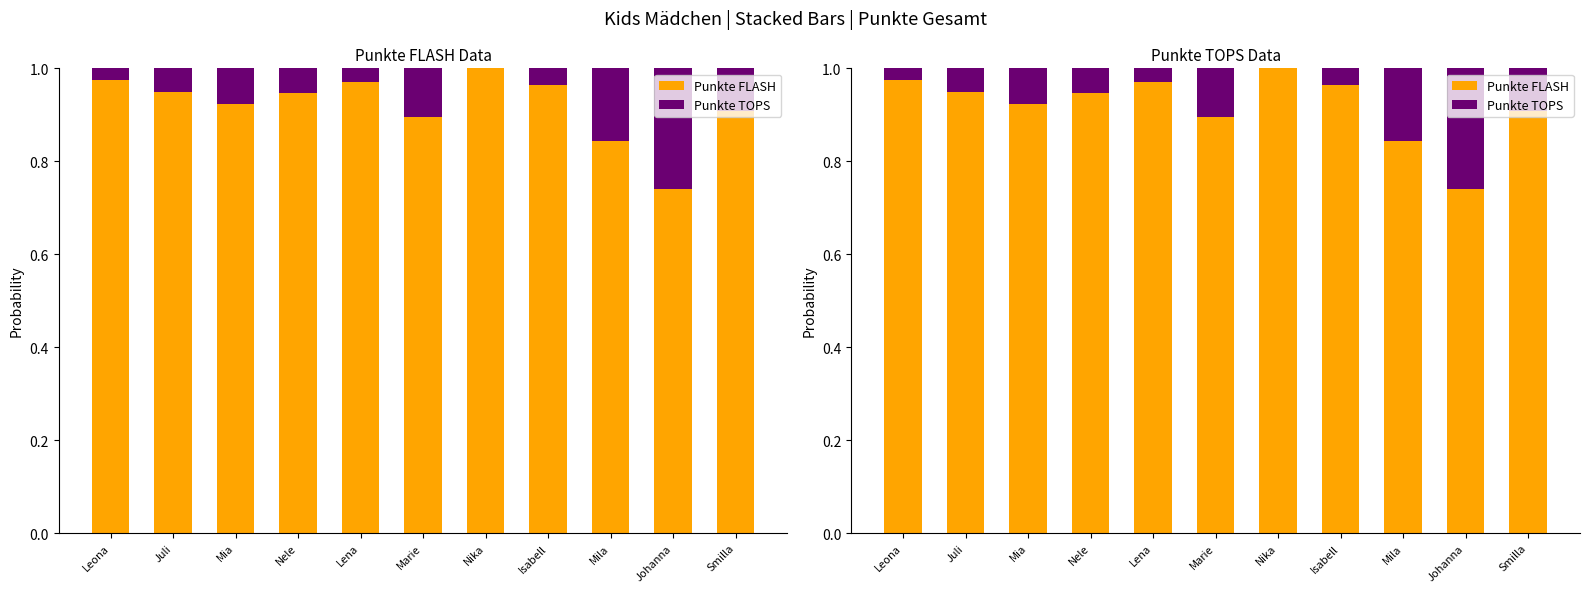

What is the average value of the Punkte TOPS series?

0.1